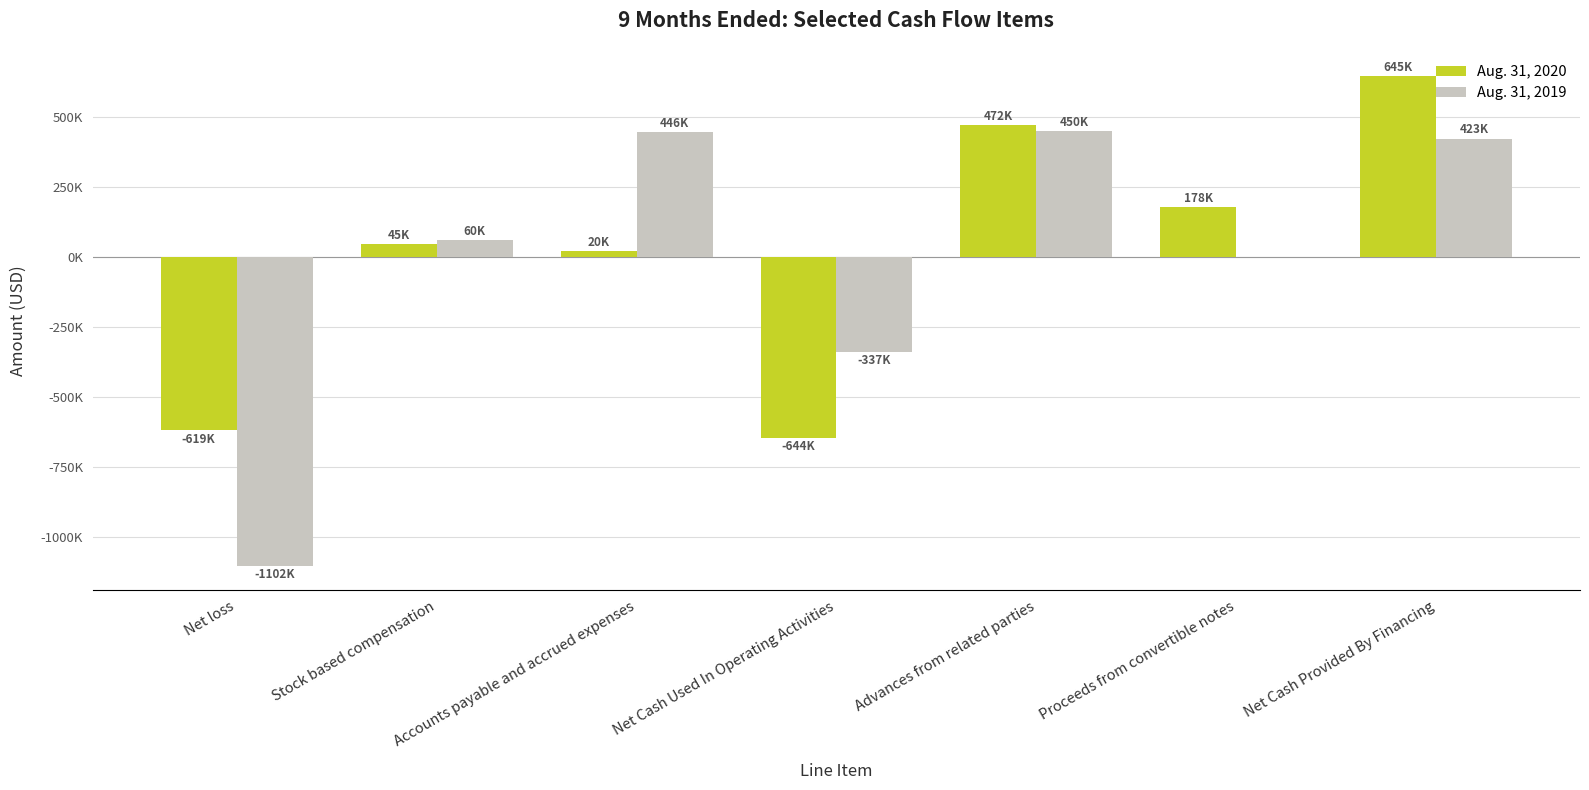

Does the chart contain stacked bars?

No